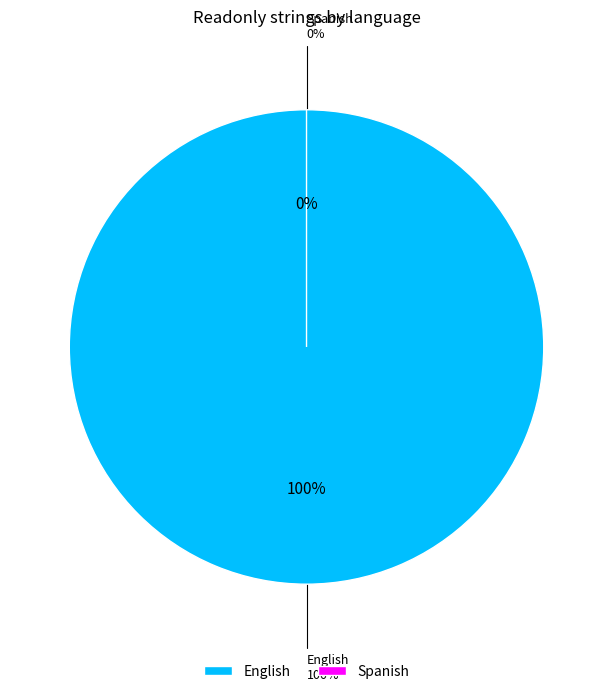

How many slices are in this pie chart?

2